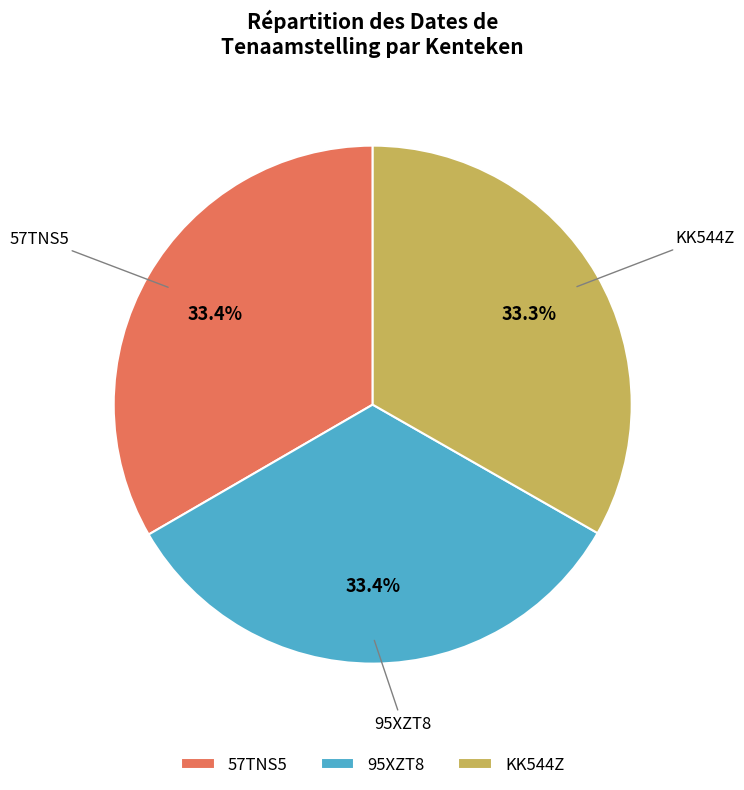

How many segments does this pie chart have?

3